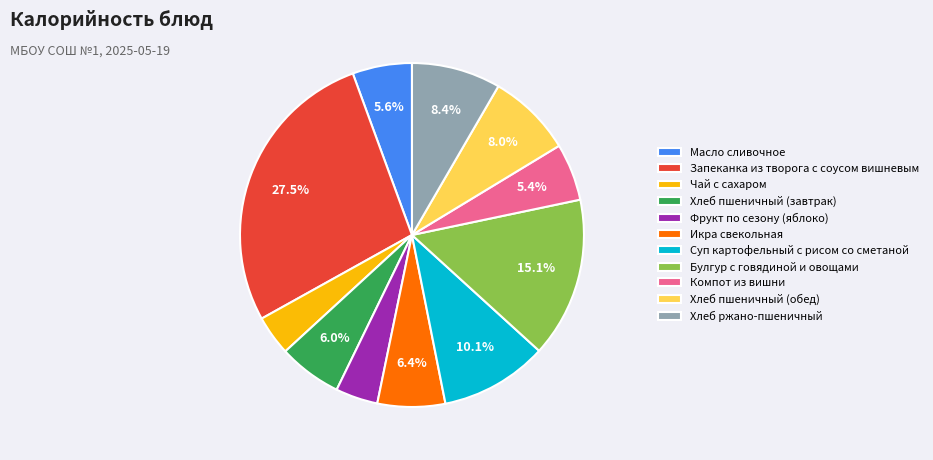

How many slices are in this pie chart?

11